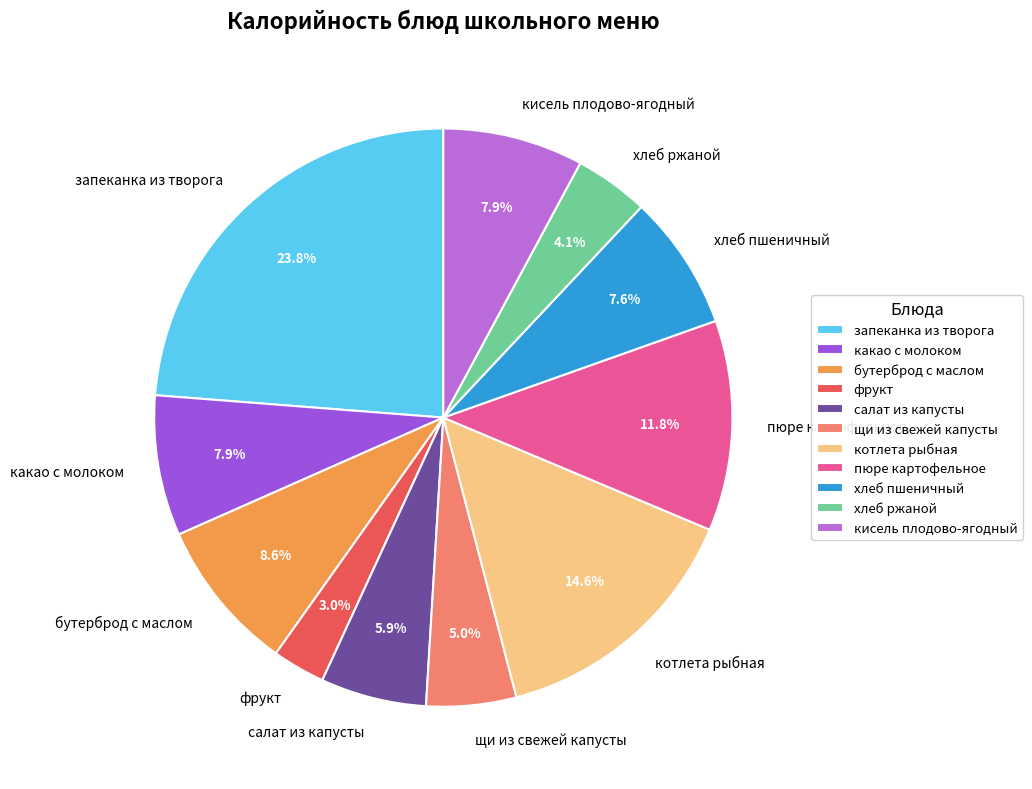

Is it true that хлеб пшеничный is 8% of the pie?

True